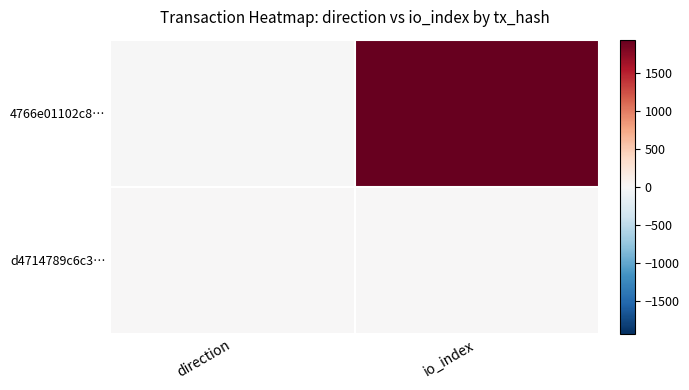

Which series has the largest total across all categories?

4766e01102c8…